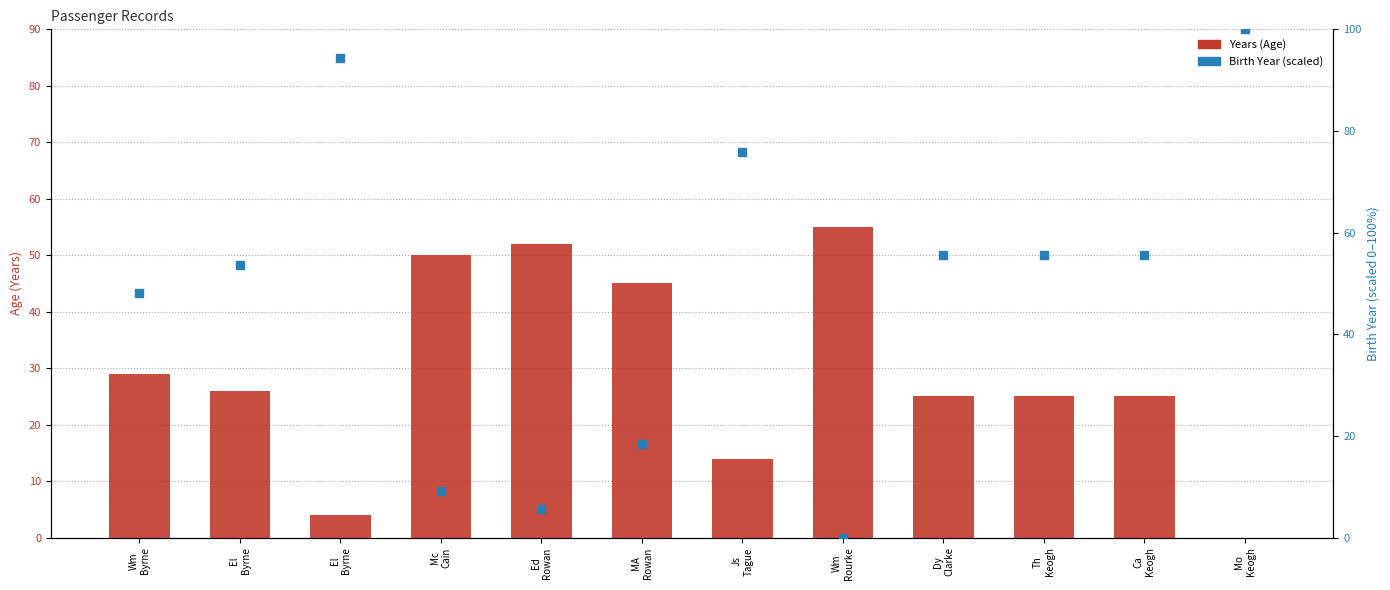

At which category is the sum across all series the highest?

Mo
Keogh